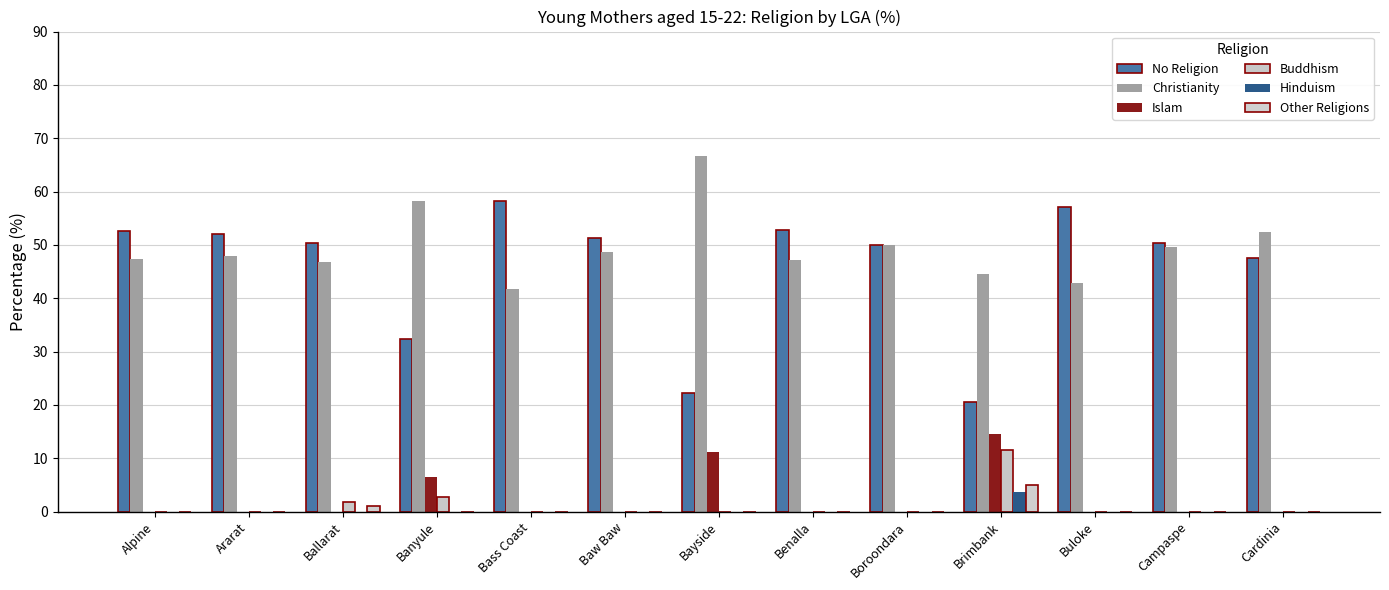

True or false: Hinduism has a value of 2.2 at Bayside.

False